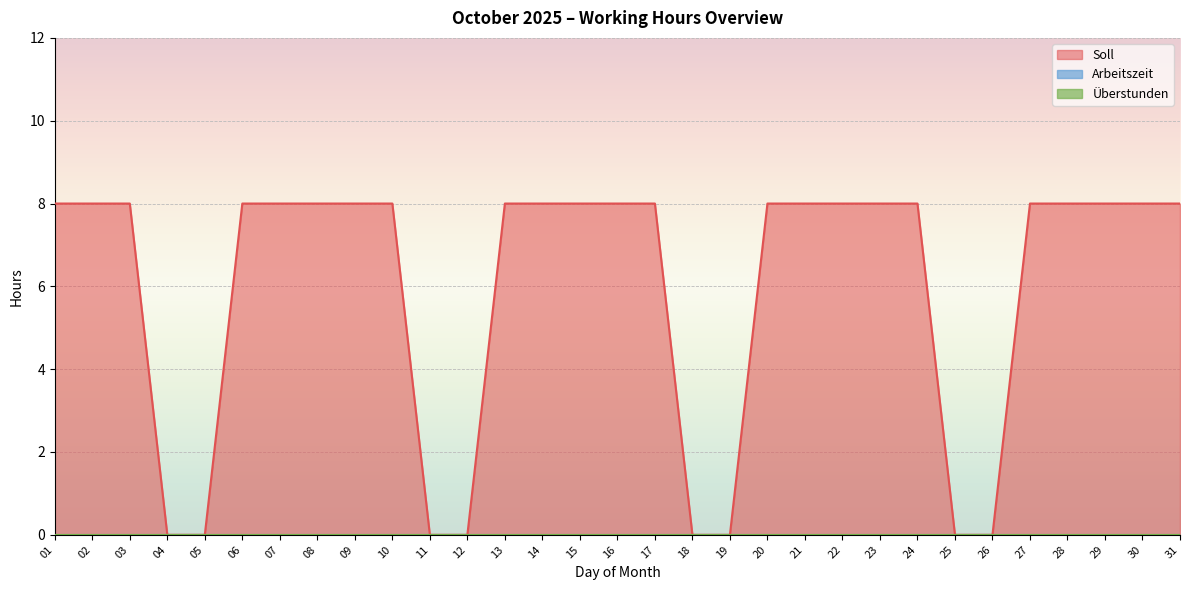

Reading left to right, list all the values displayed in this chart.

Soll: 8	8	8	0	0	8	8	8	8	8	0	0	8	8	8	8	8	0	0	8	8	8	8	8	0	0	8	8	8	8	8
Arbeitszeit: 0	0	0	0	0	0	0	0	0	0	0	0	0	0	0	0	0	0	0	0	0	0	0	0	0	0	0	0	0	0	0
Überstunden: 0	0	0	0	0	0	0	0	0	0	0	0	0	0	0	0	0	0	0	0	0	0	0	0	0	0	0	0	0	0	0